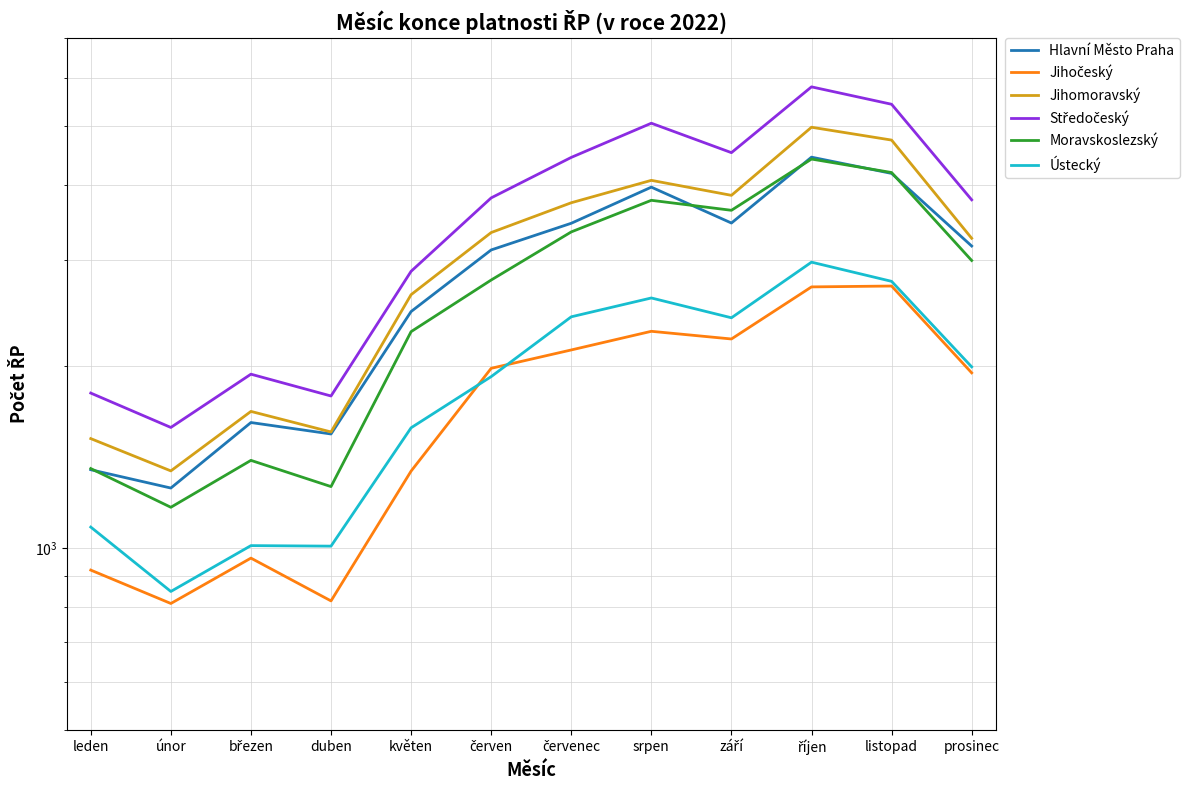

Does the chart display data point markers on the line(s)?

No